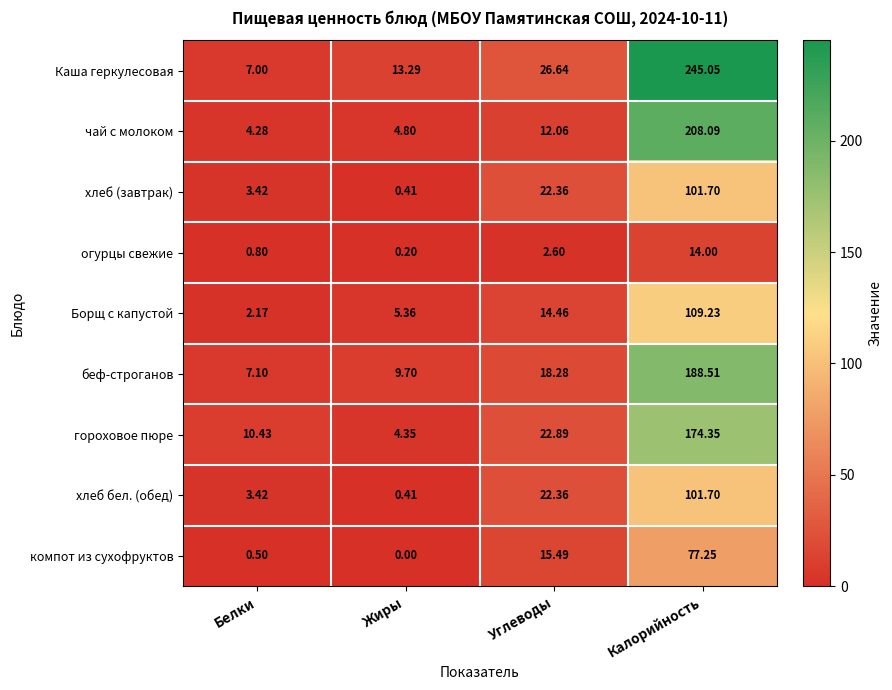

Where is хлеб бел. (обед) nearest to the value 51?

Углеводы